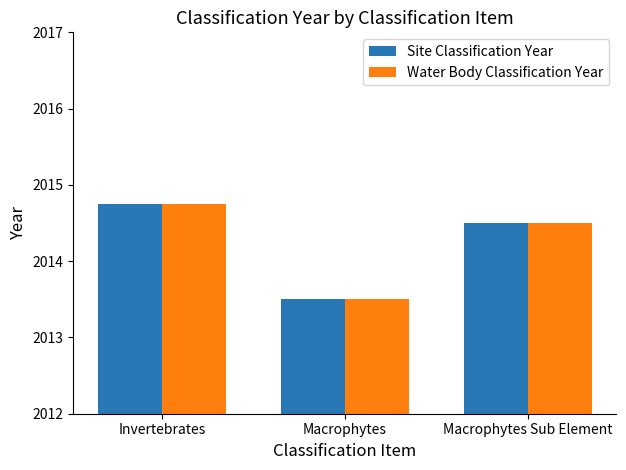

What is the highest value of the Water Body Classification Year series?

2014.8